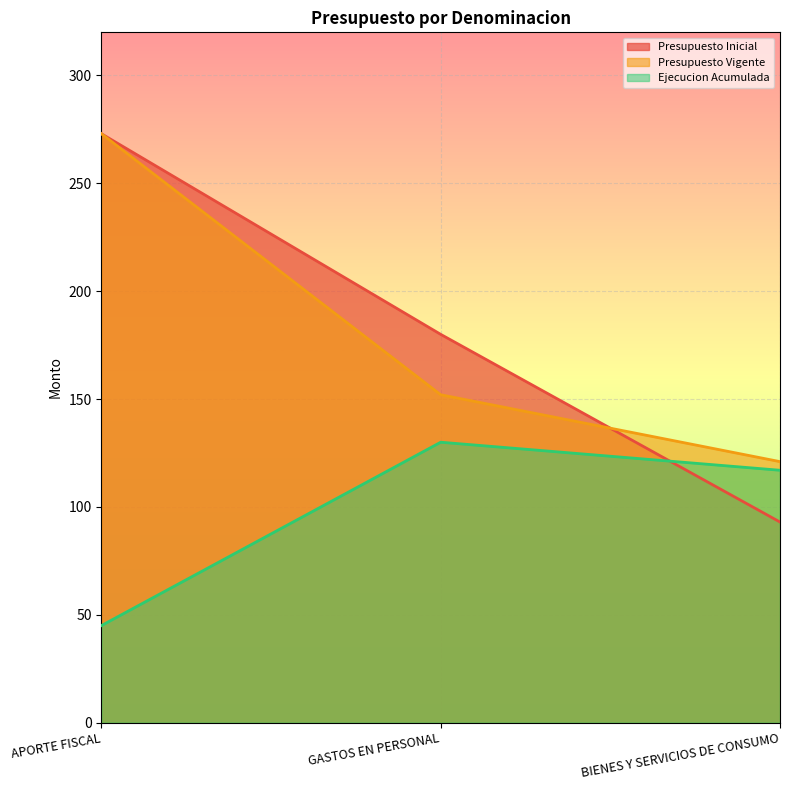

Reading left to right, transcribe all the data shown in this chart.

Presupuesto Inicial: 273	180	93
Presupuesto Vigente: 273	152	121
Ejecucion Acumulada: 45	130	117